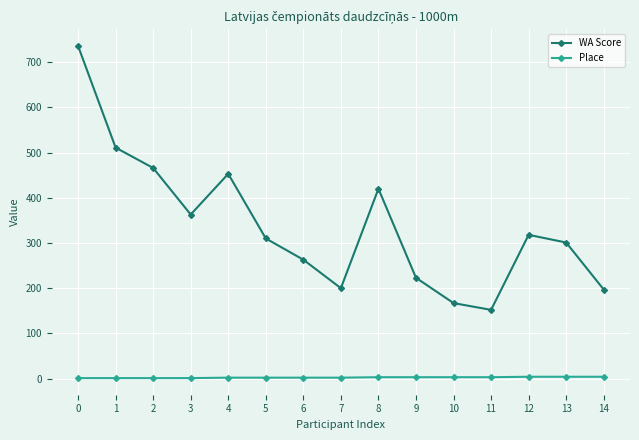

List the series in order of their overall mean, lowest first.

Place, WA Score